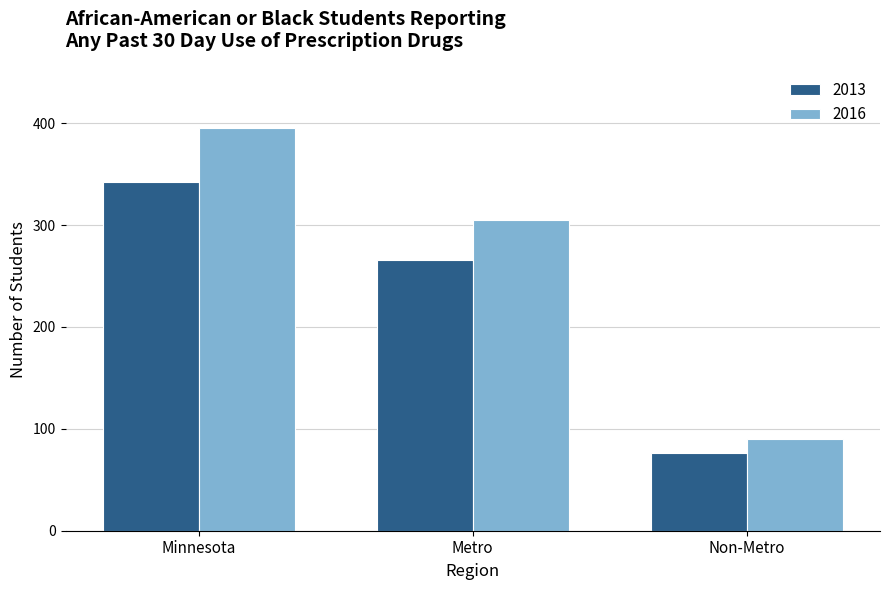

Reading right to left, what are all the values shown in this chart?

2013: Non-Metro=76	Metro=266	Minnesota=342
2016: Non-Metro=90	Metro=305	Minnesota=395